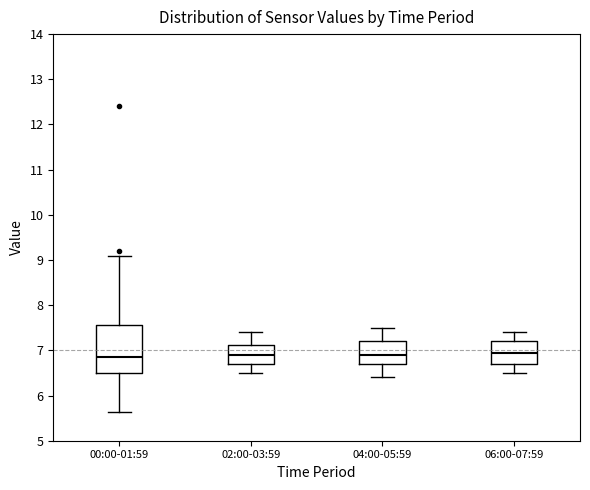

Reading left to right, read every box against the y-axis: the position of its median line, the range the box covers, and the ends of its whiskers. The values are not printed on the chart, so give them approximately, as read against the axis.

00:00-01:59: median 6.9, box 6.5 to 7.6, whiskers 5.6 to 9.1
02:00-03:59: median 6.9, box 6.7 to 7.1, whiskers 6.5 to 7.4
04:00-05:59: median 6.9, box 6.7 to 7.2, whiskers 6.4 to 7.5
06:00-07:59: median 7.0, box 6.7 to 7.2, whiskers 6.5 to 7.4